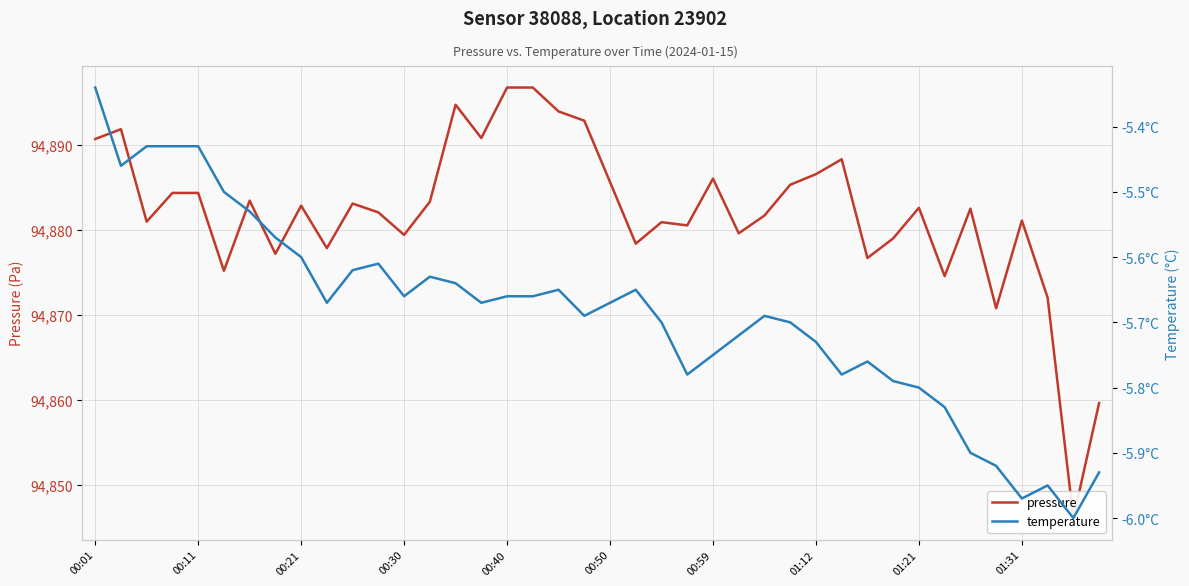

List the series in order of their peak value, highest first.

pressure, temperature